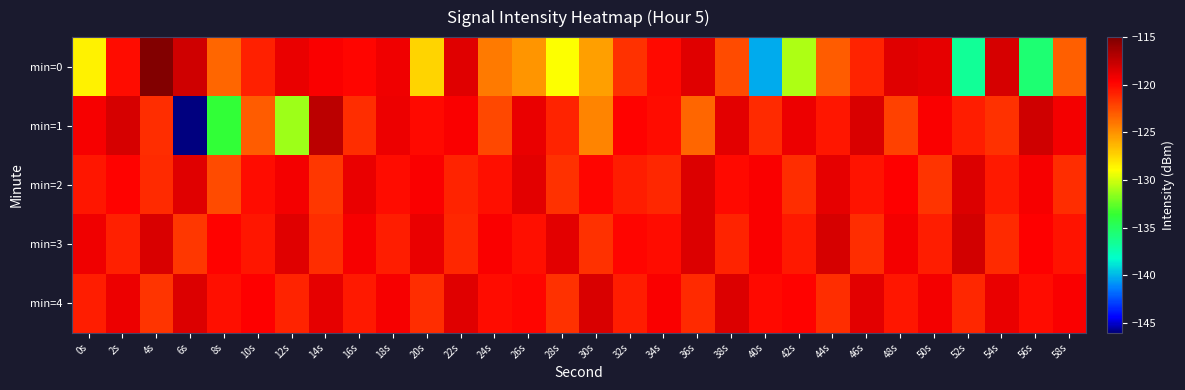

What is the spread (max minus min) of values at 58s?

3.9